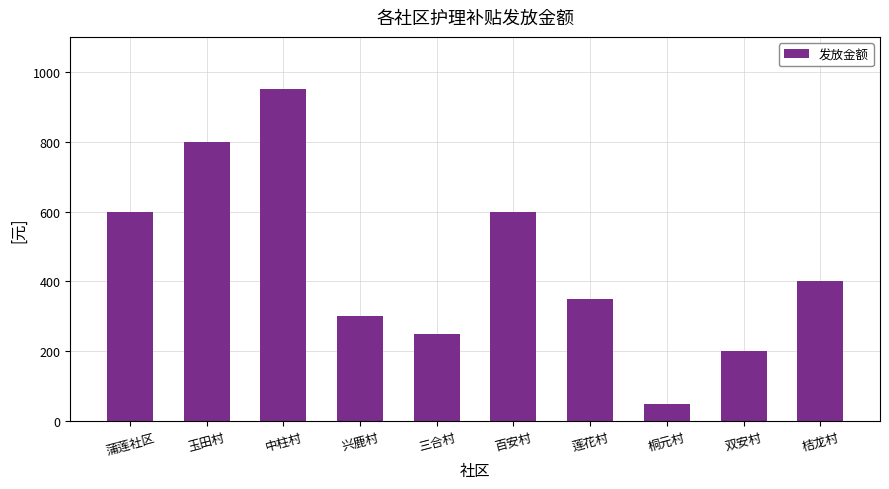

What is the difference between the second highest and second lowest values?

600